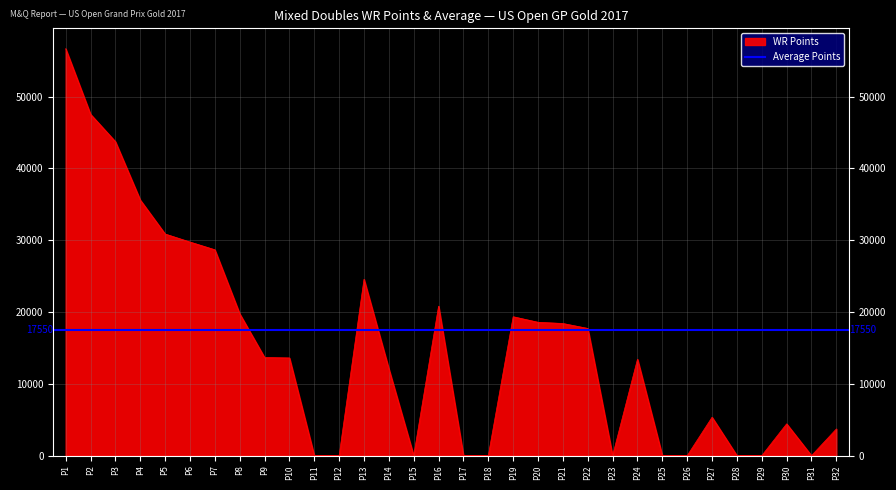

List the labels in order of value, largest first.

1, 2, 3, 4, 5, 6, 7, 13, 16, 8, 19, 20, 21, 22, 9, 10, 24, 14, 27, 30, 32, 11, 12, 15, 17, 18, 23, 25, 26, 28, 29, 31